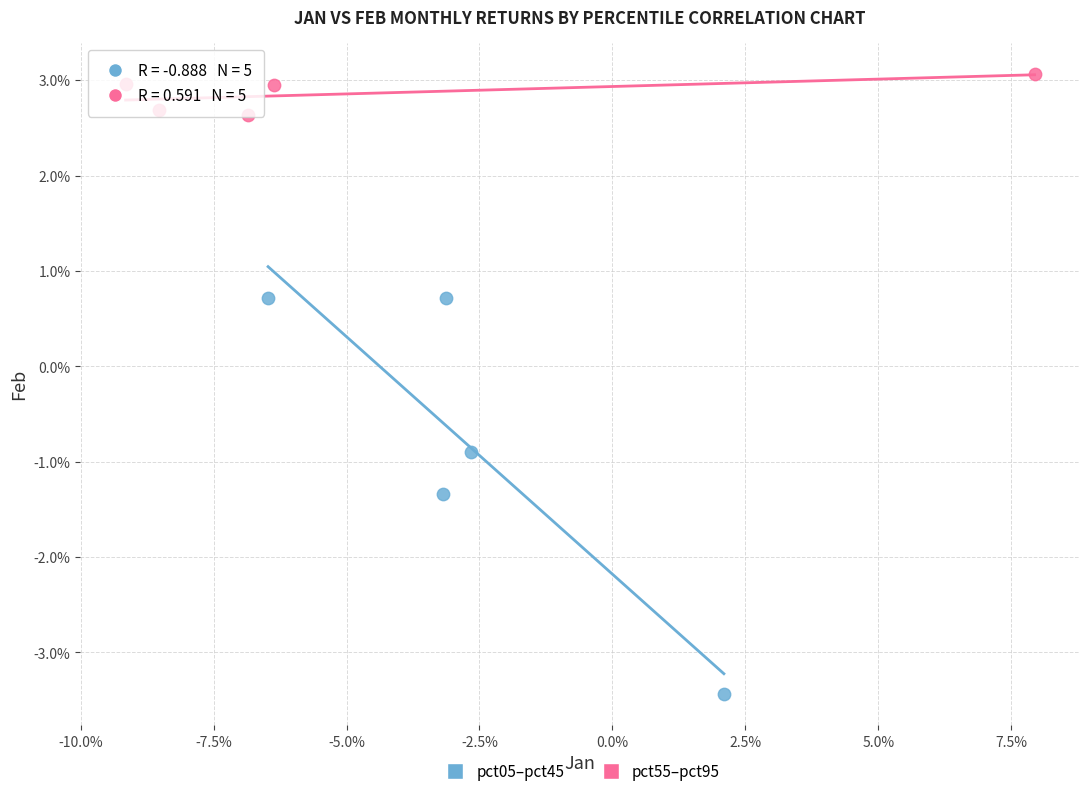

Which series has the largest Y range (max minus min)?

pct05–pct45